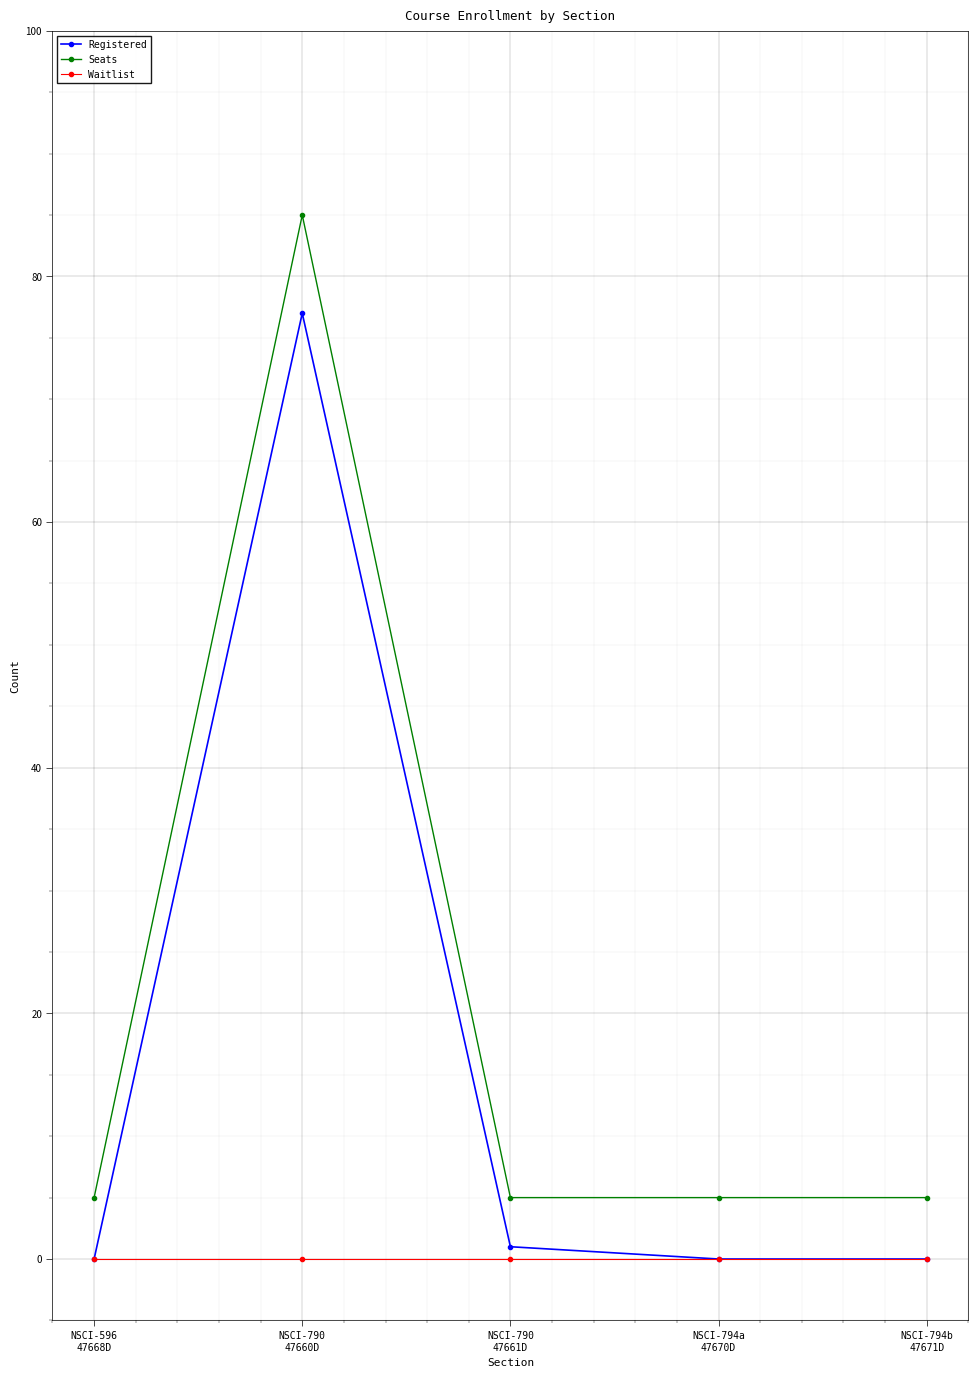

Is this an area chart (filled region under the line)?

No